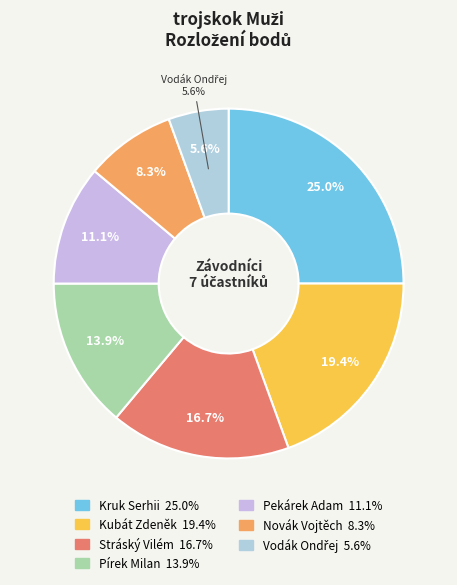

How many slices are in this pie chart?

7